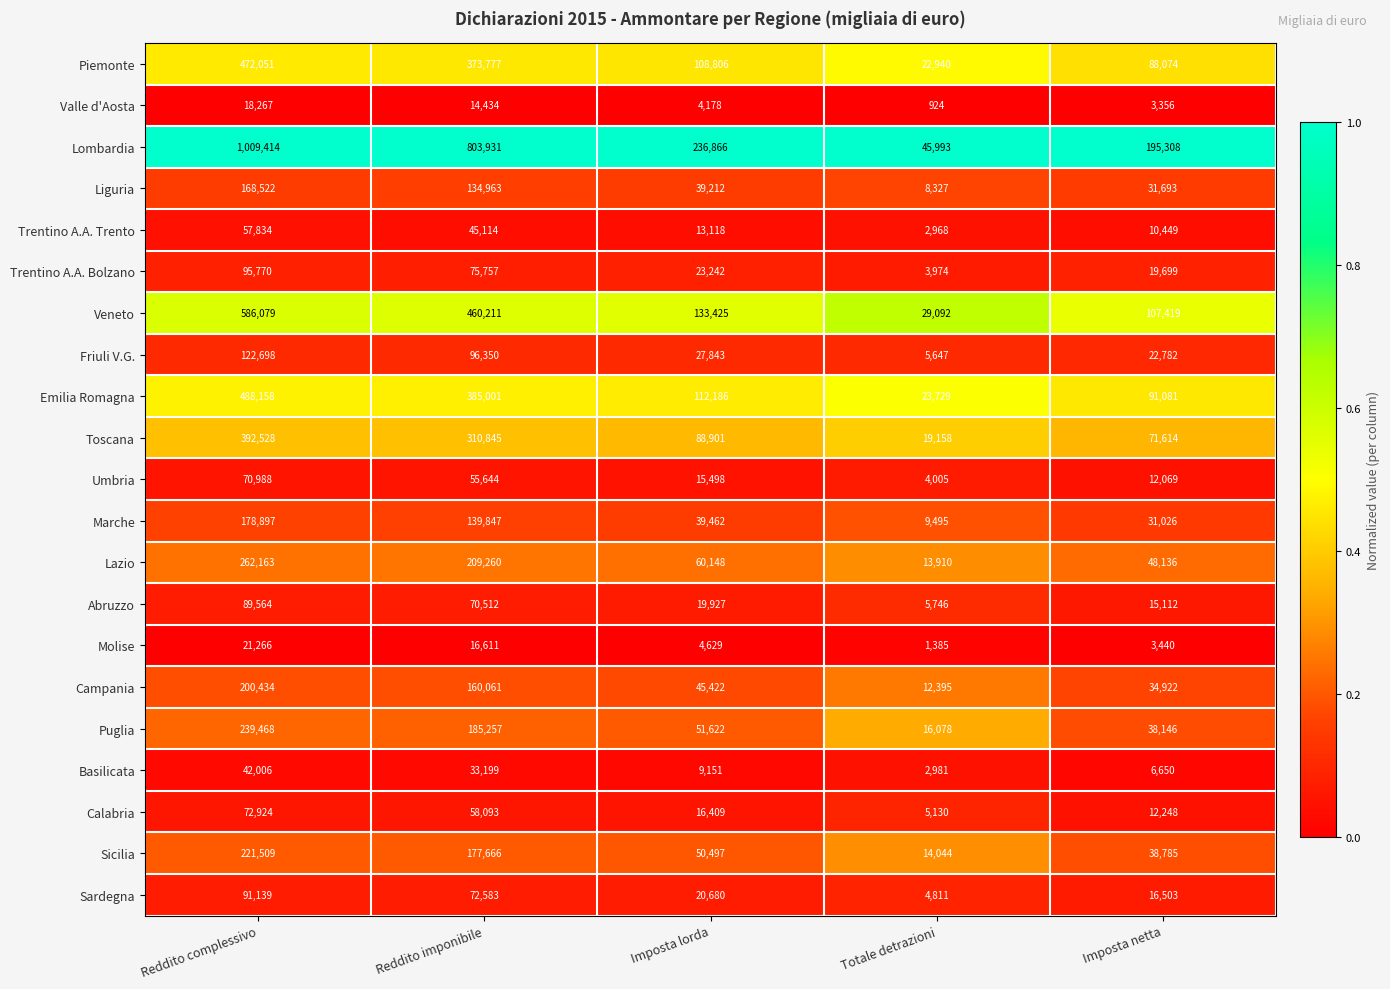

Where is Abruzzo nearest to the value 47655?

Reddito imponibile